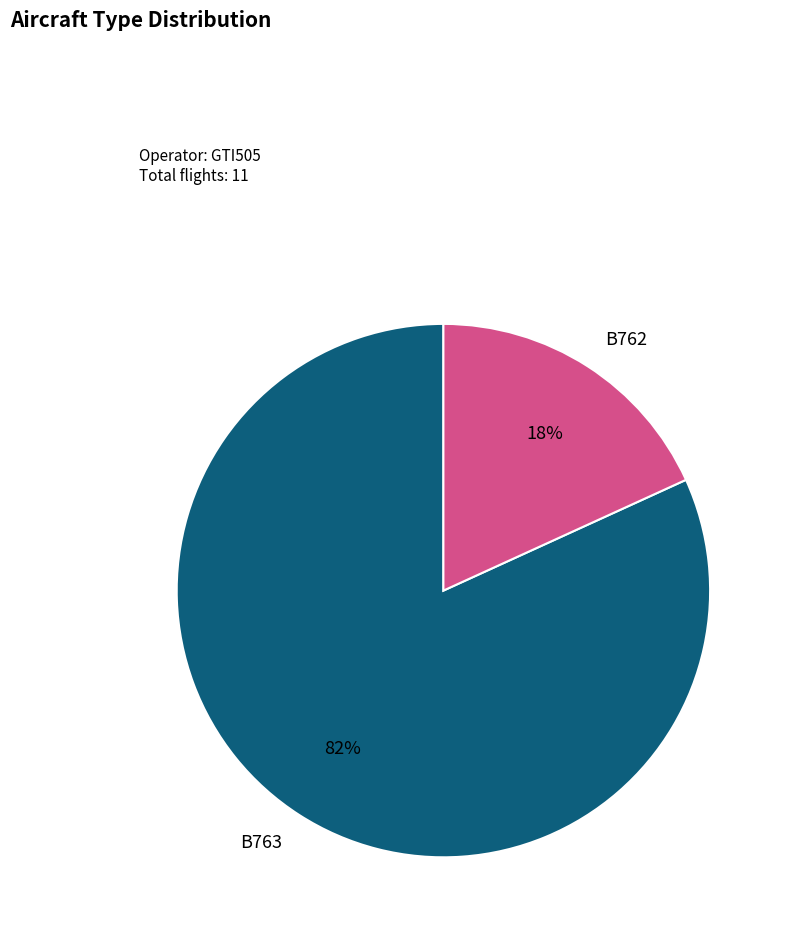

To the nearest percent, what percentage of the pie is B763?

82%